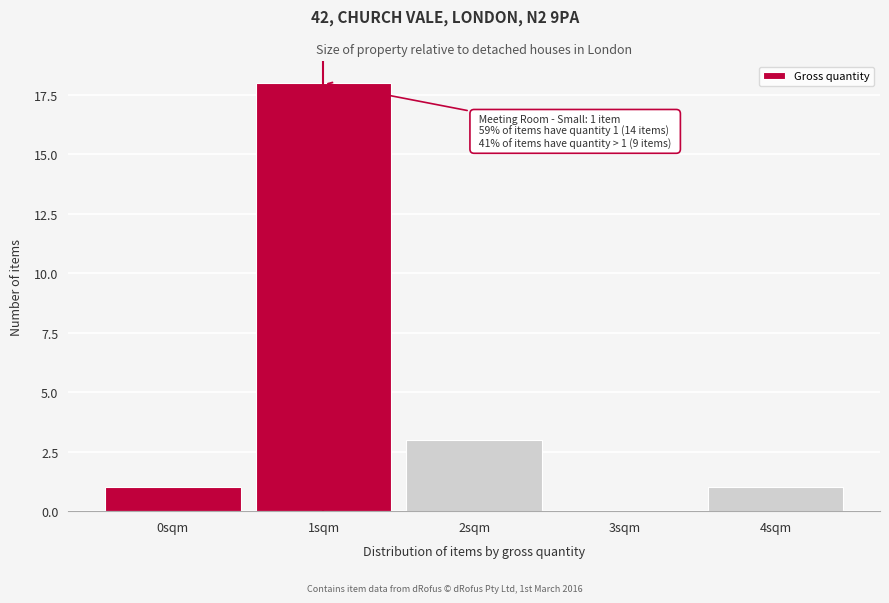

Reading left to right, extract all data points from this chart.

0sqm=1	1sqm=18	2sqm=3	3sqm=0	4sqm=1